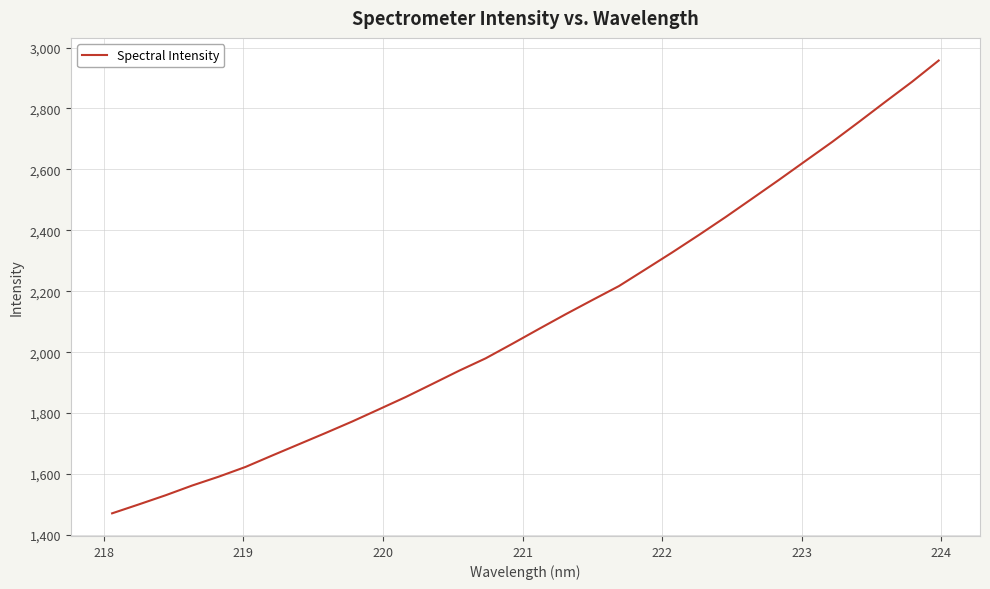

How many lines are shown in the chart?

1